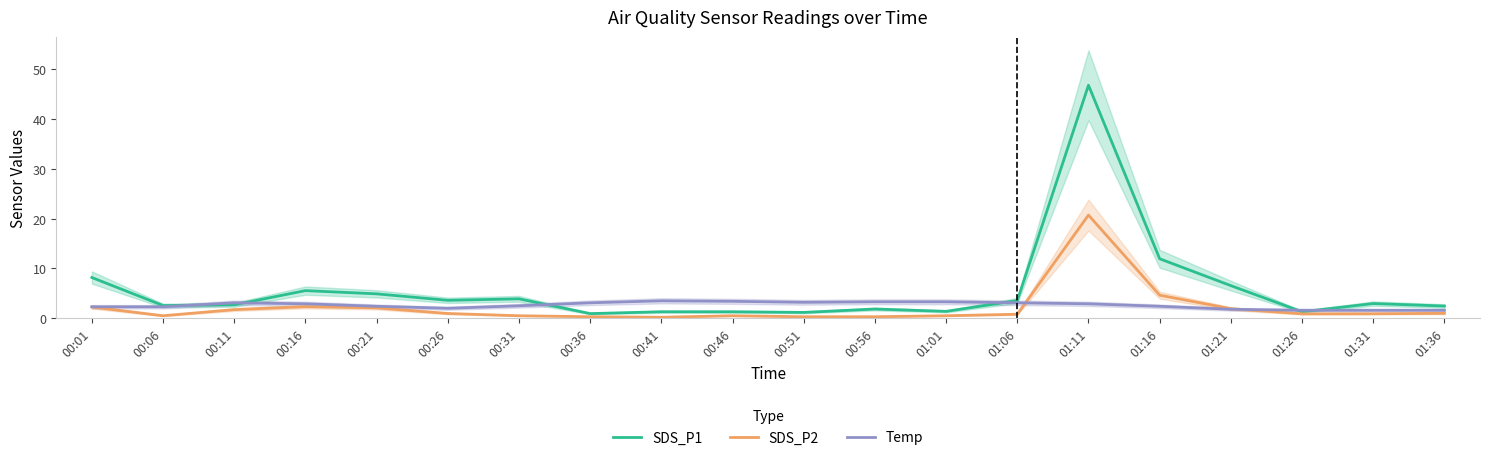

How many interior local valleys does the Temp series have?

2